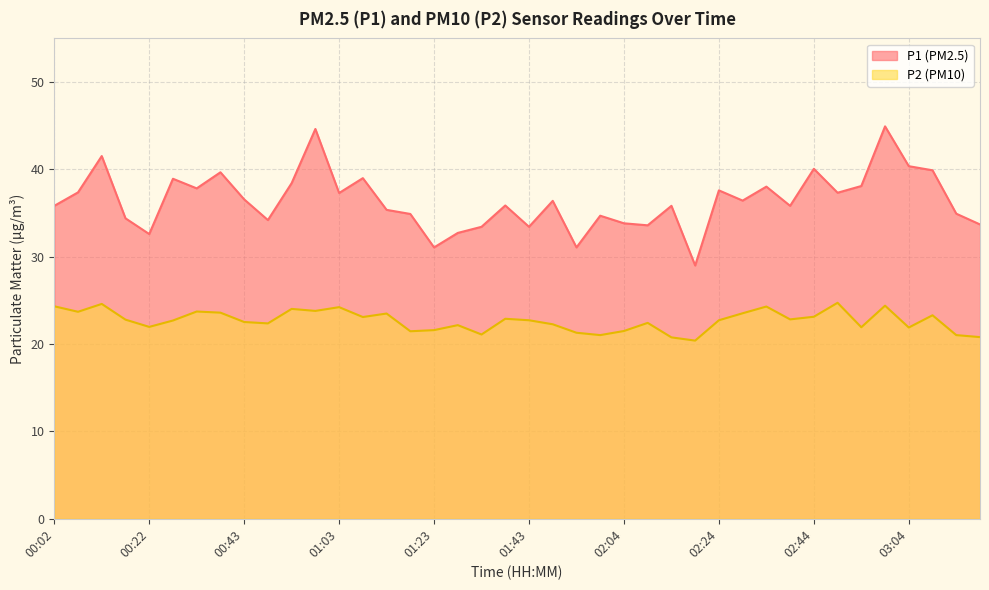

True or false: P2 has a value of 33.9 at 03:04.

False